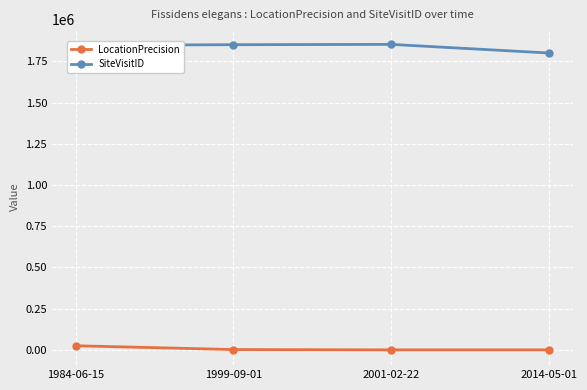

What is the label of the 2nd point from the right?

2001-02-22